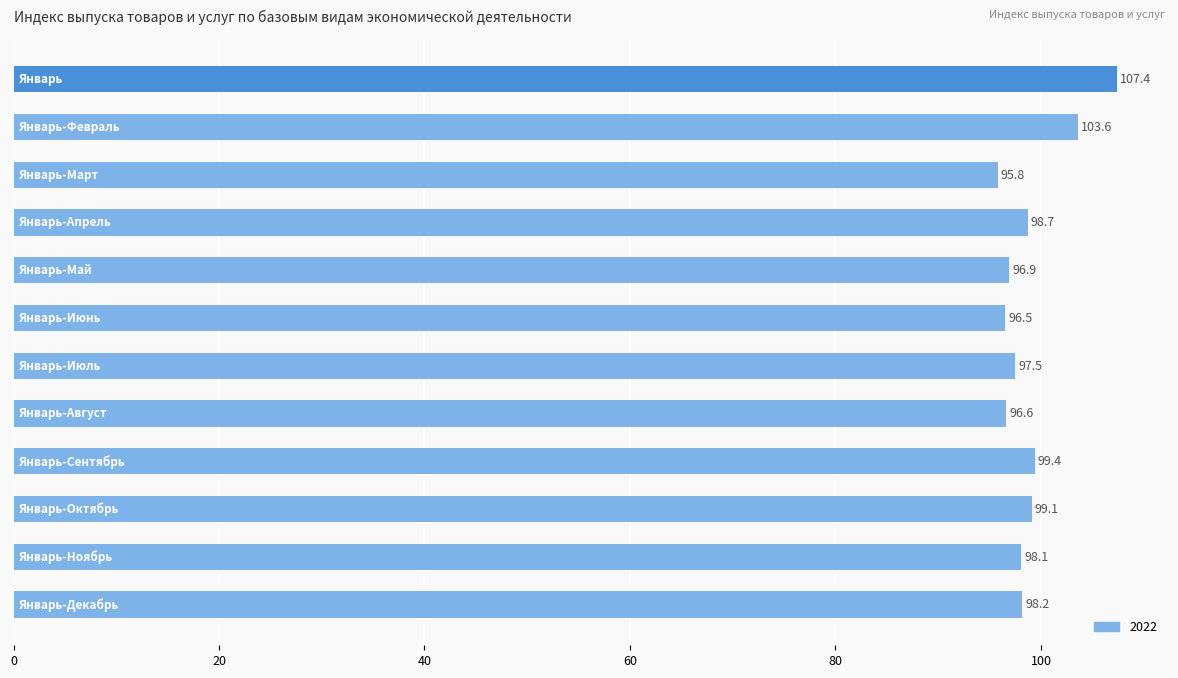

What is the smallest value displayed?

95.8